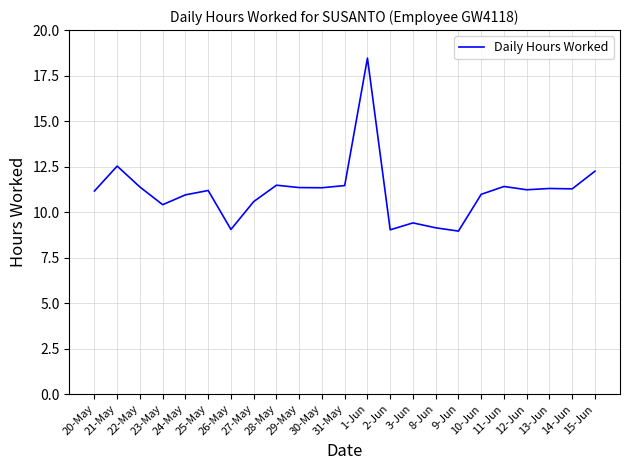

What is the greatest value displayed?

18.5